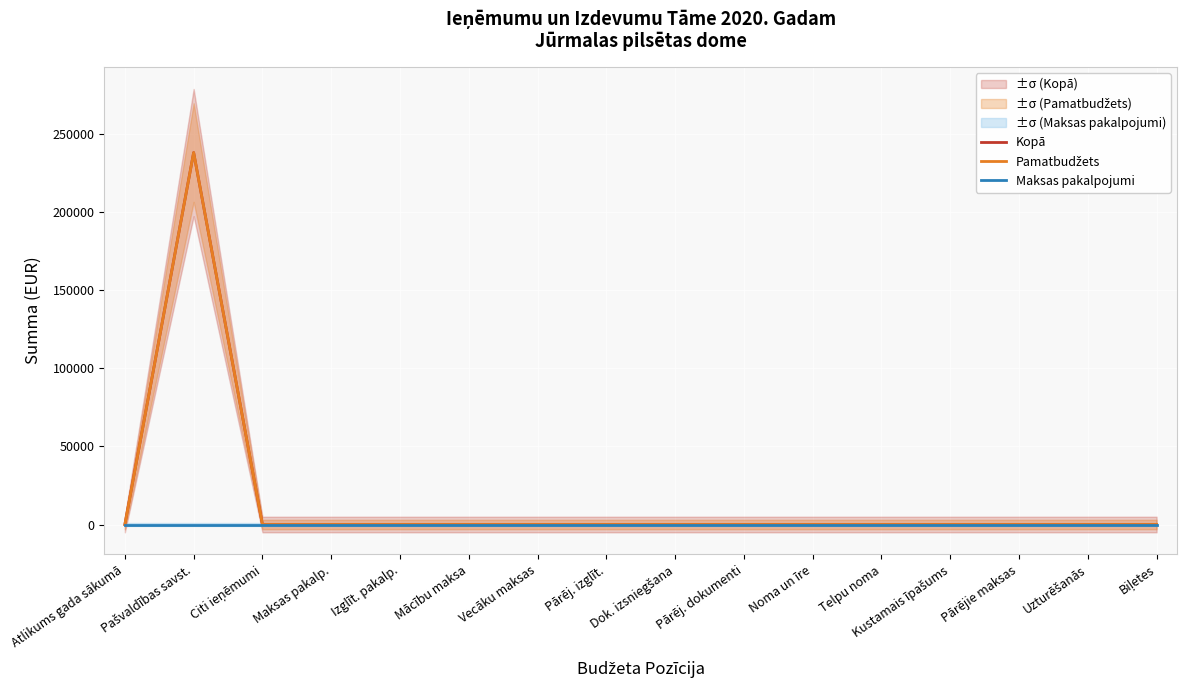

How many positive values does the Kopā series have?

1